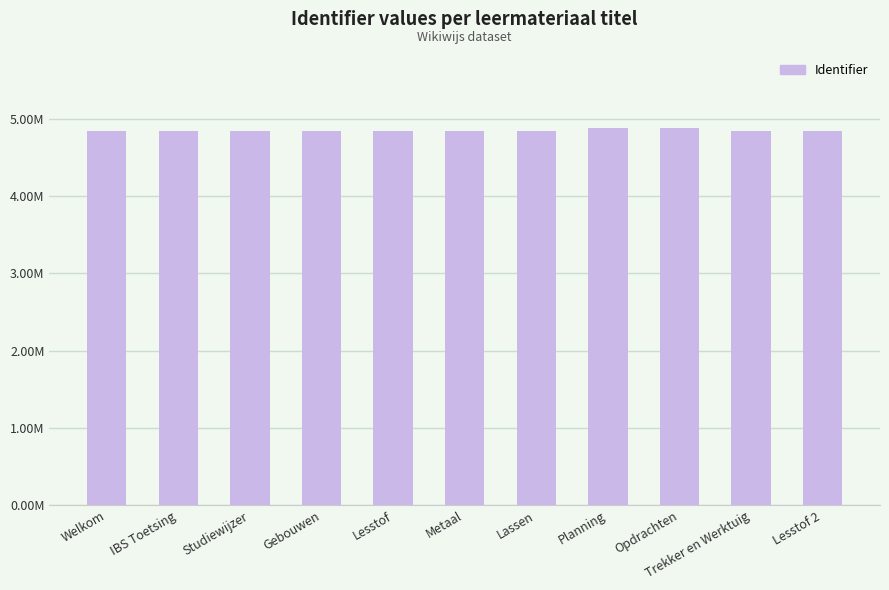

Rank the categories by value from lowest to highest.

Welkom, IBS Toetsing, Studiewijzer, Gebouwen, Lesstof, Metaal, Lassen, Trekker en Werktuig, Lesstof 2, Planning, Opdrachten